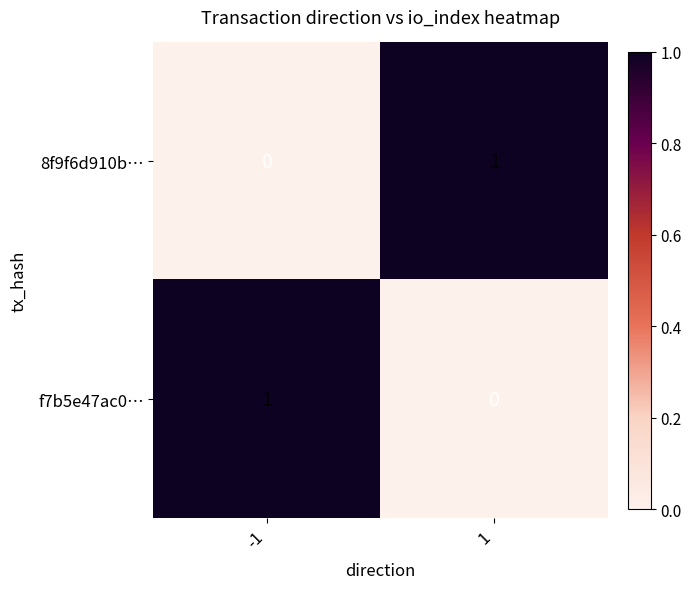

Reading left to right, what are all the values shown in this chart?

8f9f6d910b…: 0	1
f7b5e47ac0…: 1	0